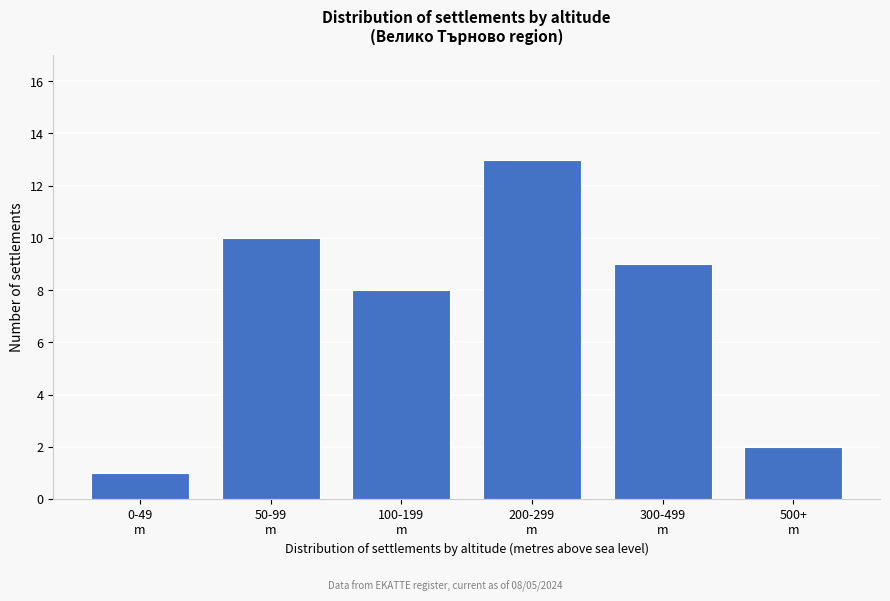

Reading right to left, extract all data points from this chart.

2	9	13	8	10	1